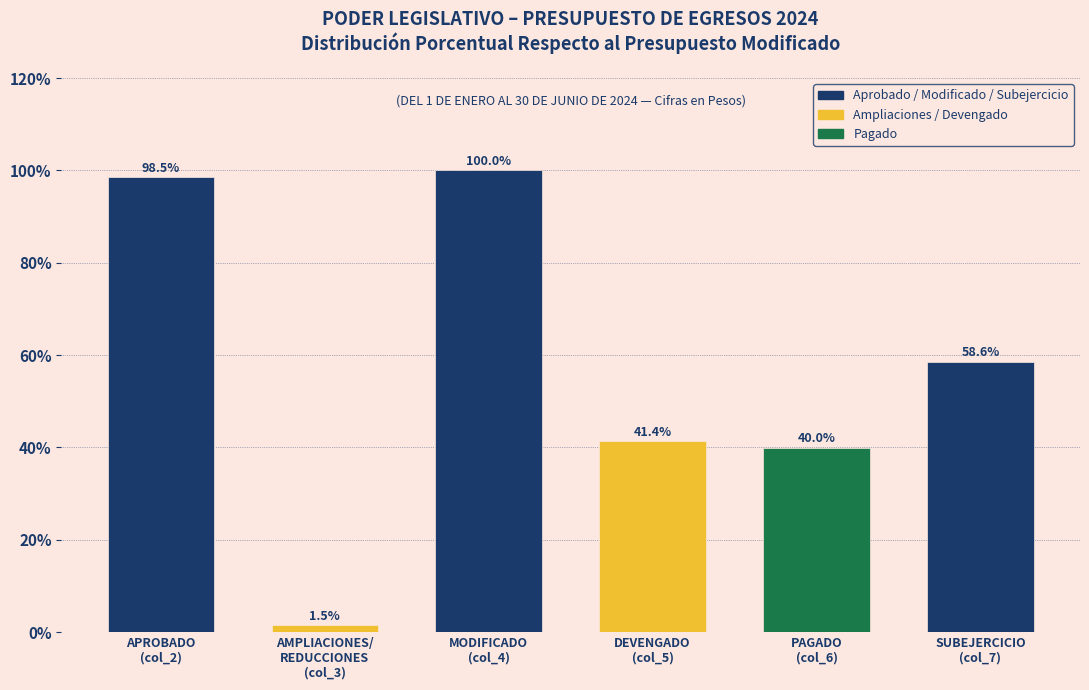

Reading left to right, what are all the values shown in this chart?

98.5	1.5	100.0	41.4	40.0	58.6